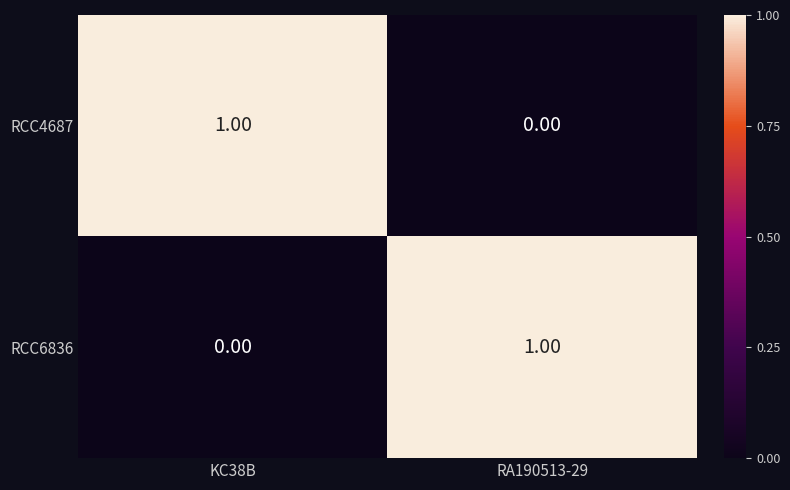

How many data points does each series have?

2